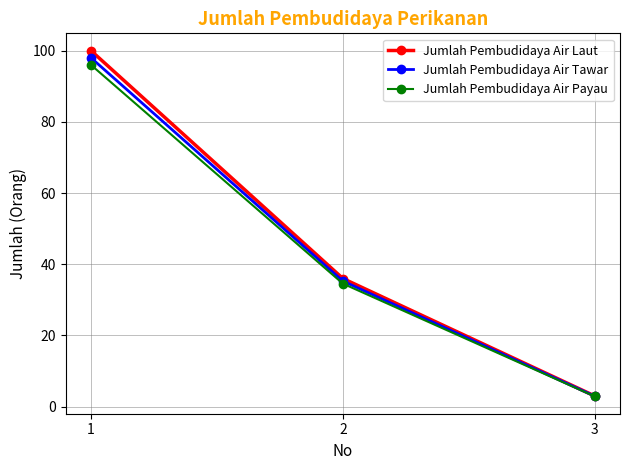

Where does the Jumlah Pembudidaya Air Tawar series first go above 35?

1